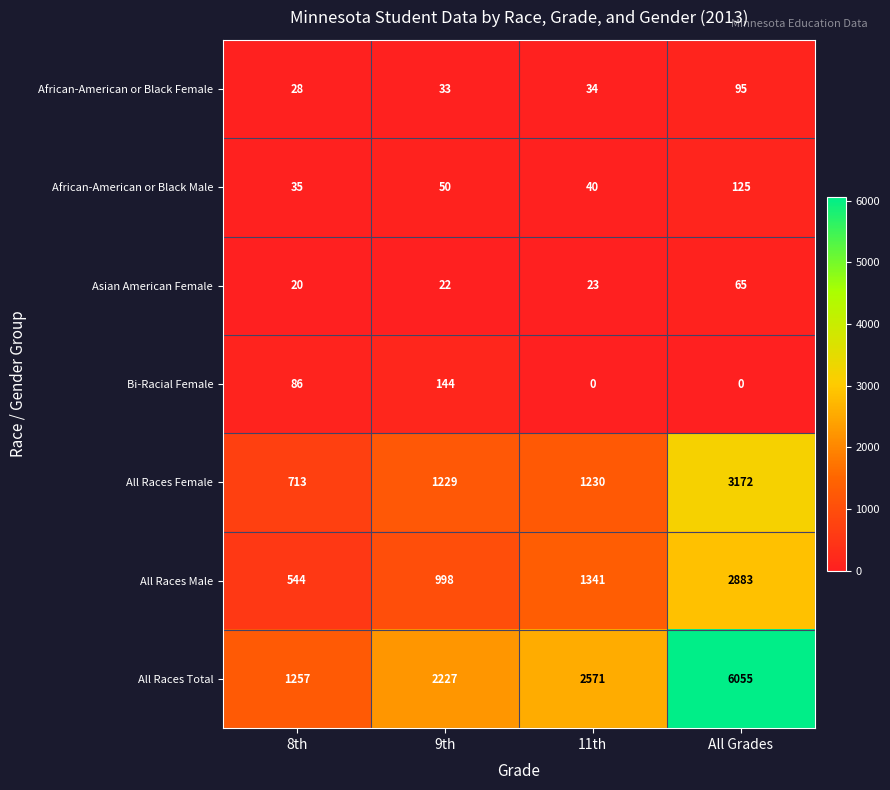

Which series has the widest spread of values?

All Races Total